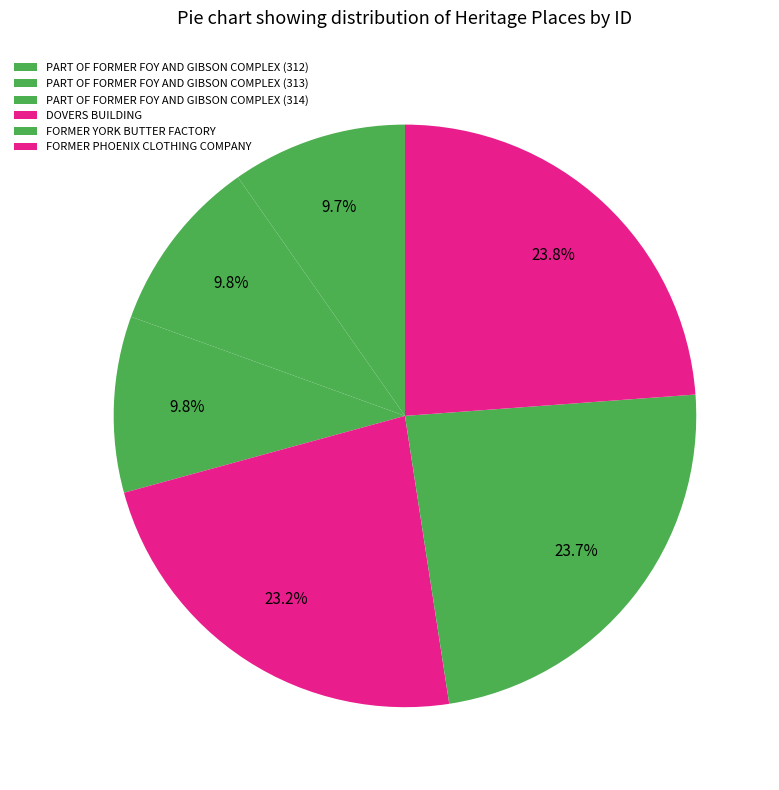

The DOVERS BUILDING slice represents 11% of the pie. True or false?

False